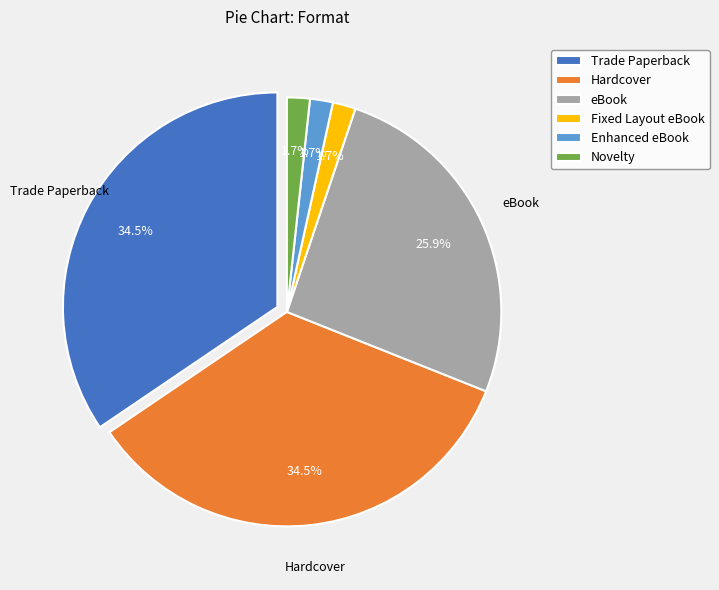

What is the ratio of the value at Enhanced eBook to the value at eBook?

0.1